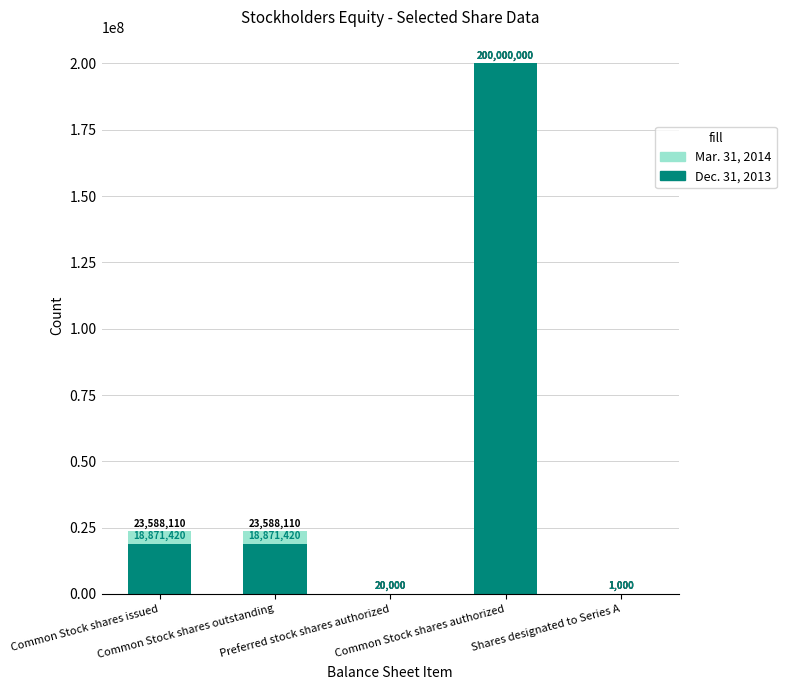

Which category has the lowest value across all series?

Shares designated to Series A